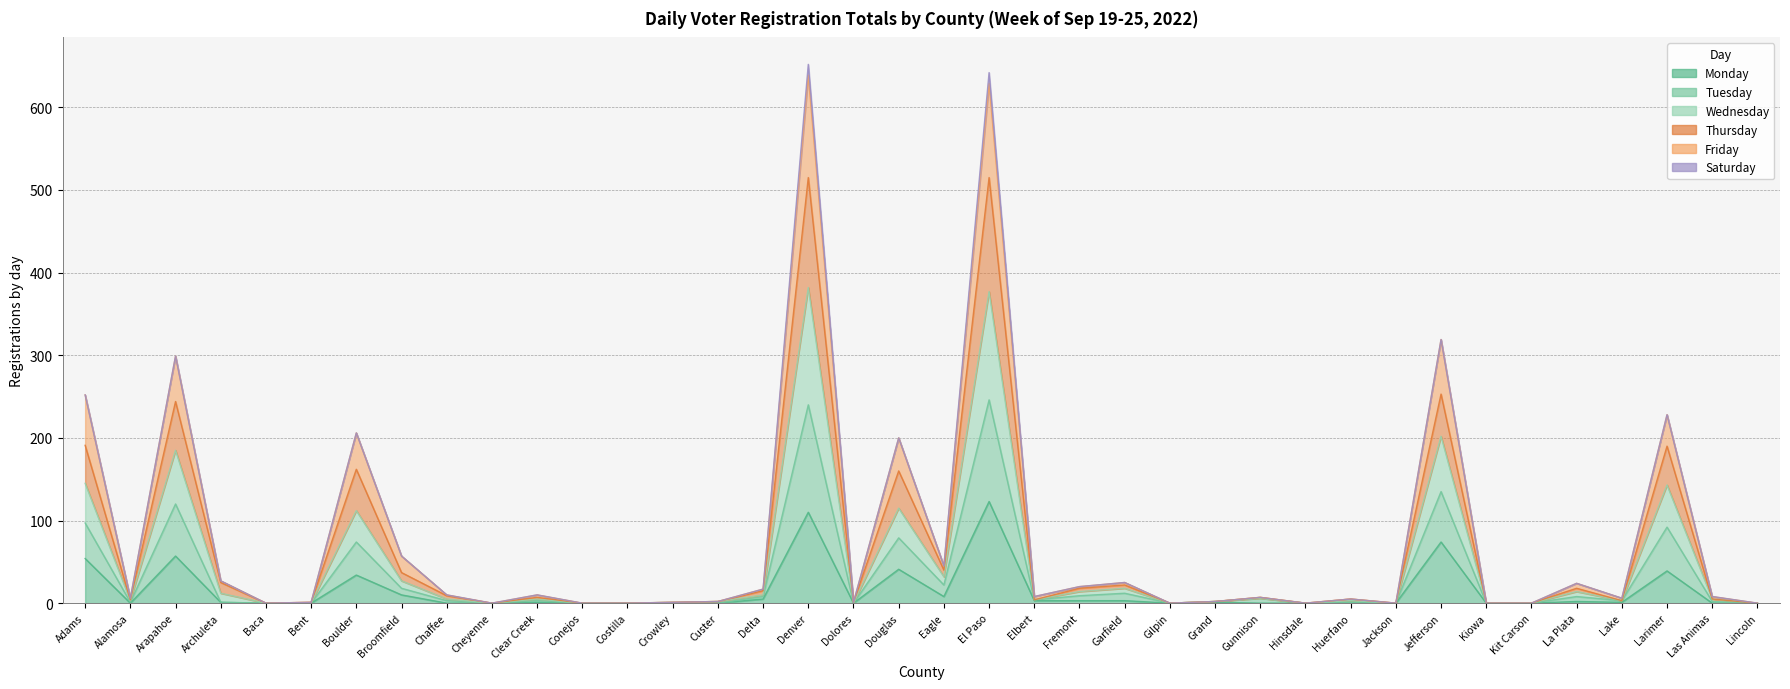

Where is the first local maximum for Wednesday?

Arapahoe